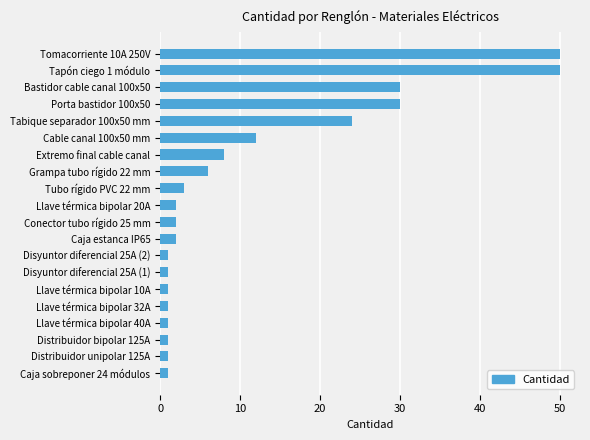

How many categories are shown in the chart?

20